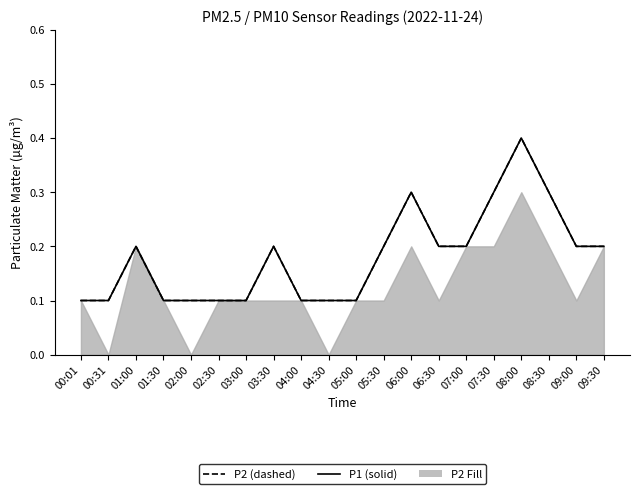

Where is the first local maximum for P1?

01:00